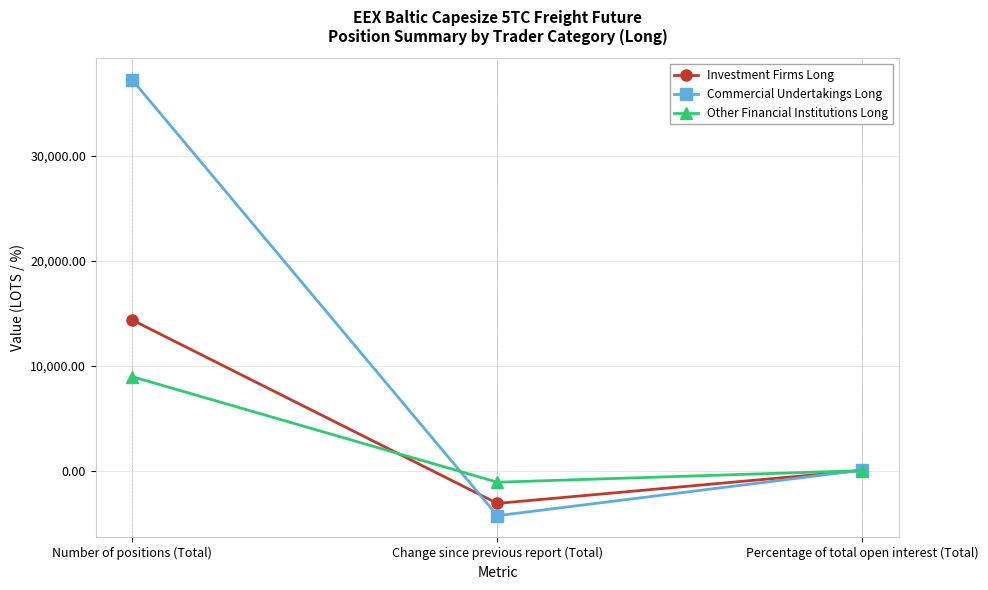

What is the approximate value of Investment Firms Long at Percentage of total open interest (Total)?

23.7